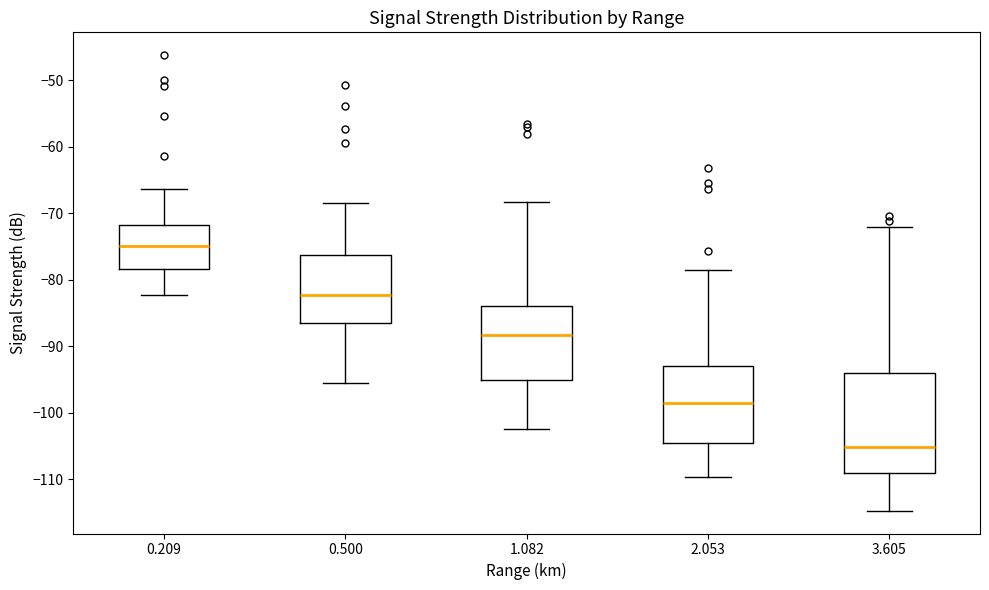

Comparing the boxes themselves (not the whiskers), which one is the tallest?

3.605